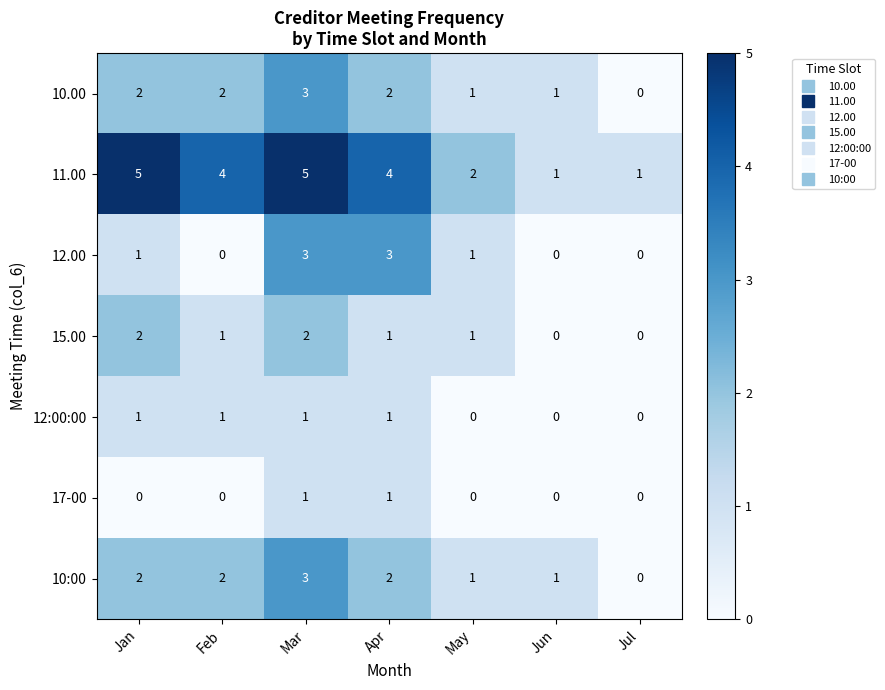

Which series has the largest total across all categories?

11.00